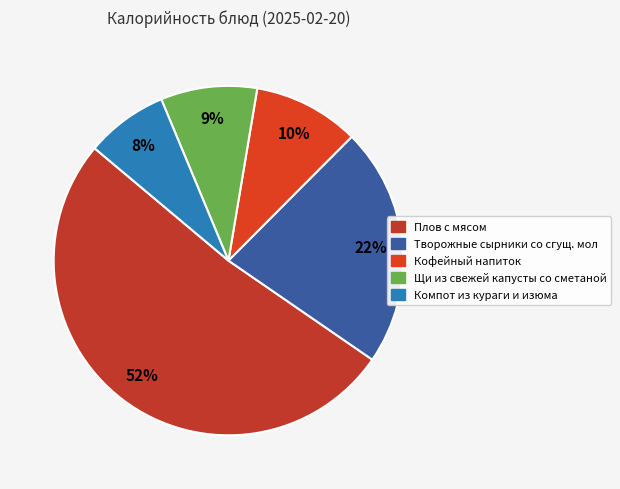

How many slices are in this pie chart?

5